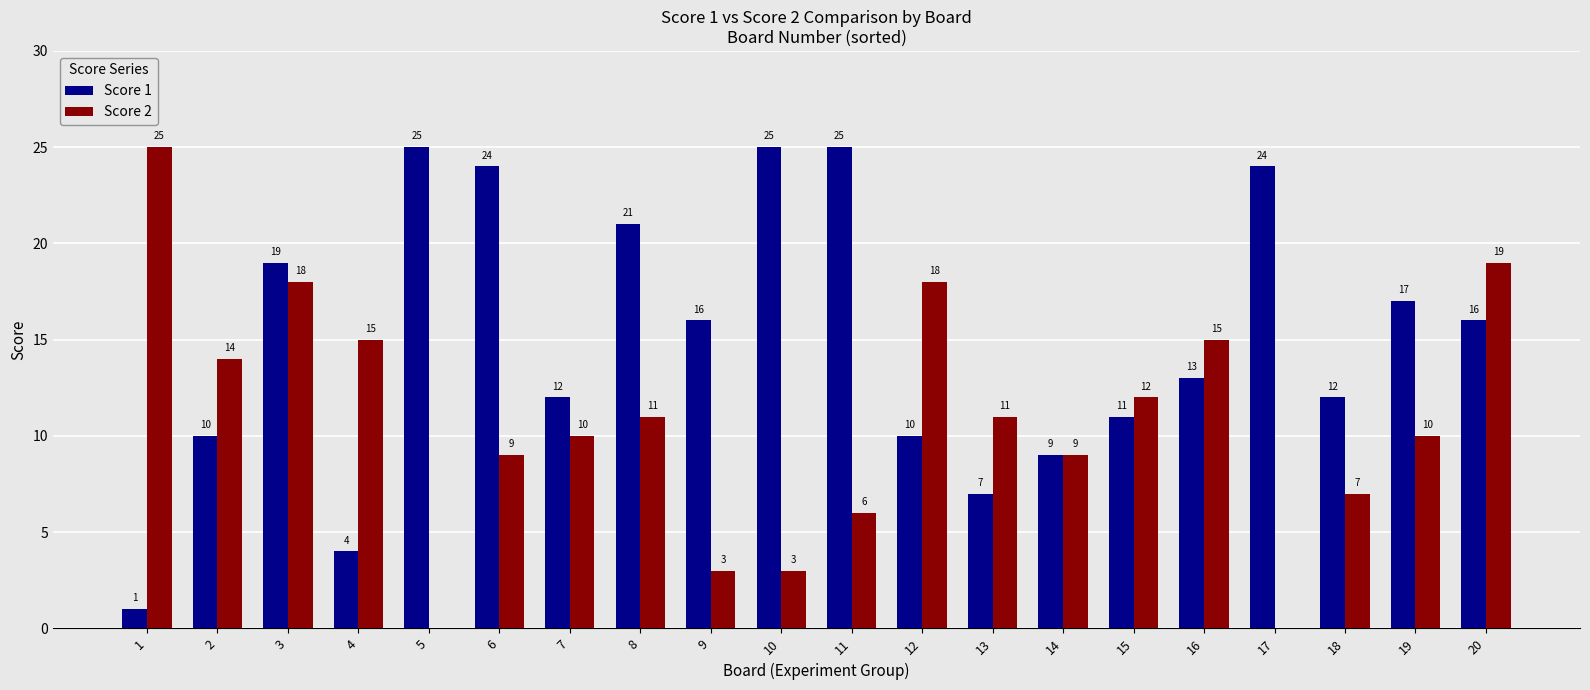

The Score 2 series shows 10 at 1. True or false?

False